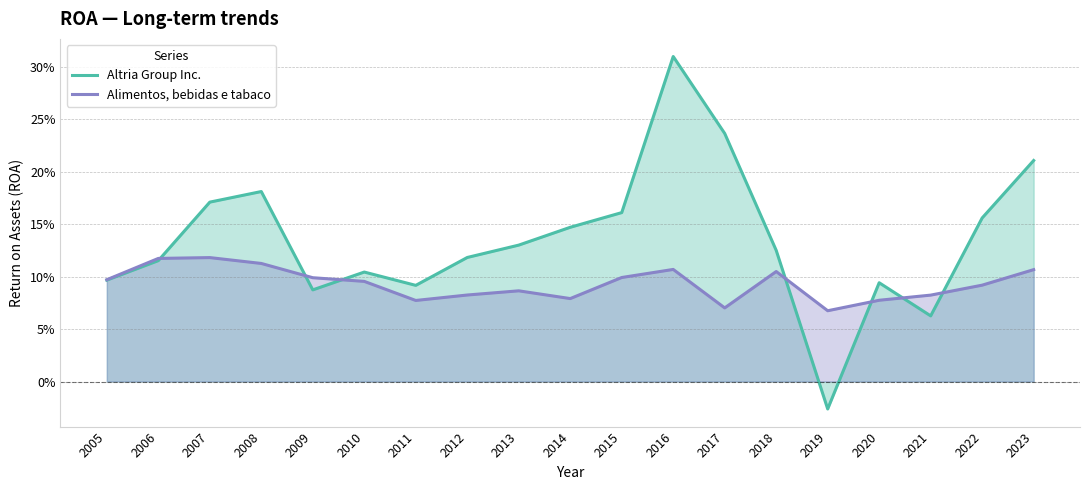

Reading left to right, transcribe all the data shown in this chart.

Altria Group Inc.: 0.1	0.1	0.2	0.2	0.1	0.1	0.1	0.1	0.1	0.1	0.2	0.3	0.2	0.1	-0.0	0.1	0.1	0.2	0.2
Alimentos, bebidas e tabaco: 0.1	0.1	0.1	0.1	0.1	0.1	0.1	0.1	0.1	0.1	0.1	0.1	0.1	0.1	0.1	0.1	0.1	0.1	0.1